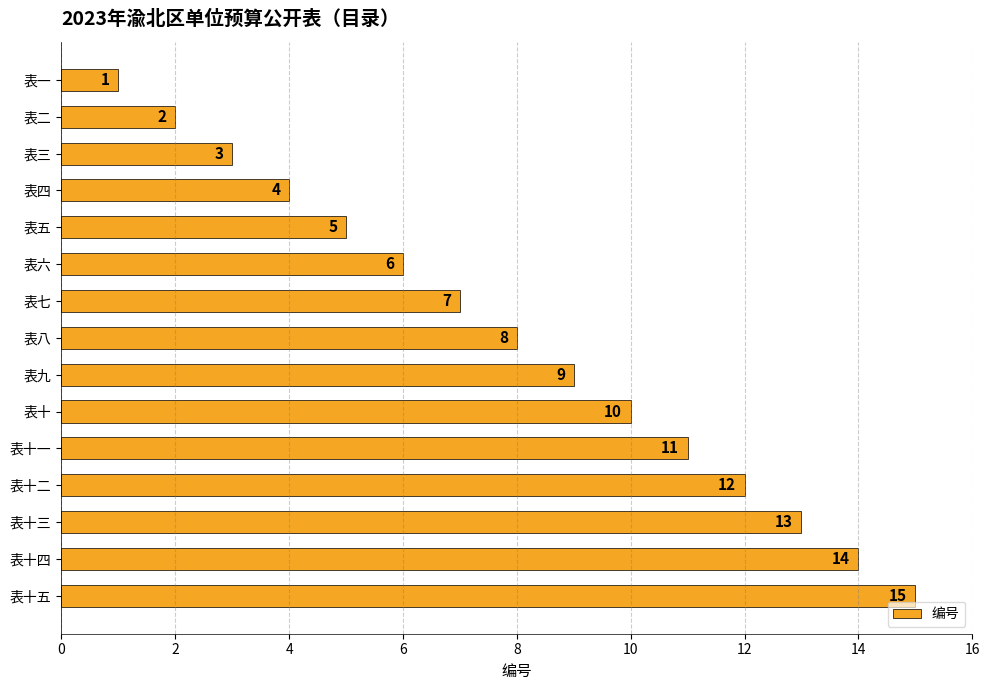

What is the maximum value shown in the chart?

15